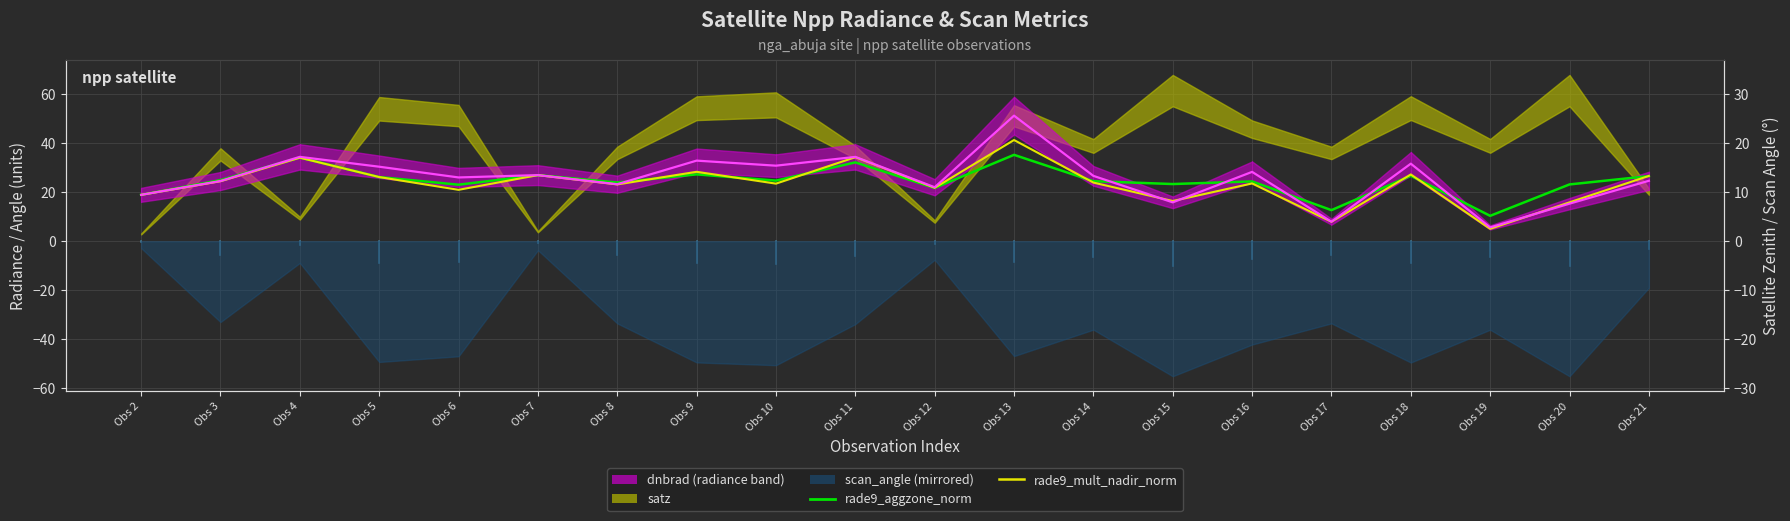

Reading left to right, extract all data points from this chart.

rade9_aggzone_norm: Obs 2=18.9	Obs 3=24.9	Obs 4=34.1	Obs 5=26.2	Obs 6=23.1	Obs 7=27.0	Obs 8=23.9	Obs 9=27.3	Obs 10=24.7	Obs 11=32.2	Obs 12=21.8	Obs 13=35.2	Obs 14=24.5	Obs 15=23.3	Obs 16=24.4	Obs 17=12.7	Obs 18=26.7	Obs 19=10.4	Obs 20=23.2	Obs 21=26.6
rade9_mult_nadir_norm: Obs 2=18.9	Obs 3=24.5	Obs 4=34.1	Obs 5=26.2	Obs 6=21.0	Obs 7=27.0	Obs 8=23.2	Obs 9=28.3	Obs 10=23.5	Obs 11=34.3	Obs 12=21.8	Obs 13=41.3	Obs 14=23.9	Obs 15=16.4	Obs 16=23.6	Obs 17=7.9	Obs 18=27.2	Obs 19=5.1	Obs 20=15.9	Obs 21=26.6
dnbrad: Obs 2=18.9	Obs 3=24.6	Obs 4=34.4	Obs 5=30.4	Obs 6=26.0	Obs 7=27.0	Obs 8=23.3	Obs 9=32.9	Obs 10=30.8	Obs 11=34.4	Obs 12=22.0	Obs 13=51.2	Obs 14=26.7	Obs 15=15.9	Obs 16=28.3	Obs 17=8.0	Obs 18=31.6	Obs 19=5.7	Obs 20=15.3	Obs 21=24.7